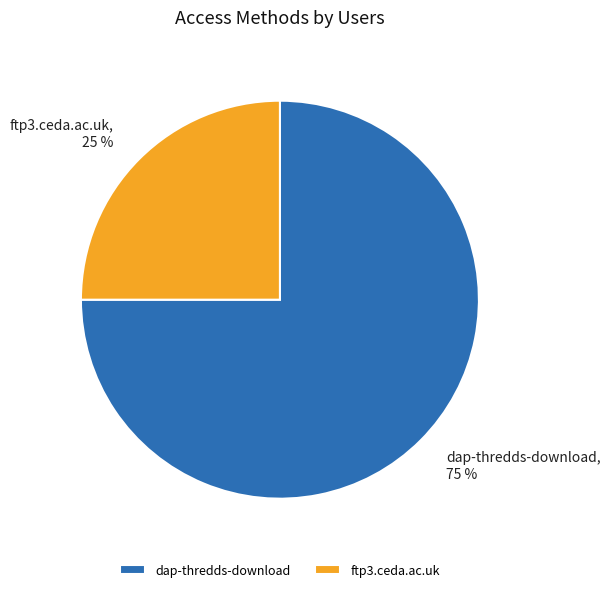

Which has a higher value, ftp3.ceda.ac.uk or dap-thredds-download?

dap-thredds-download